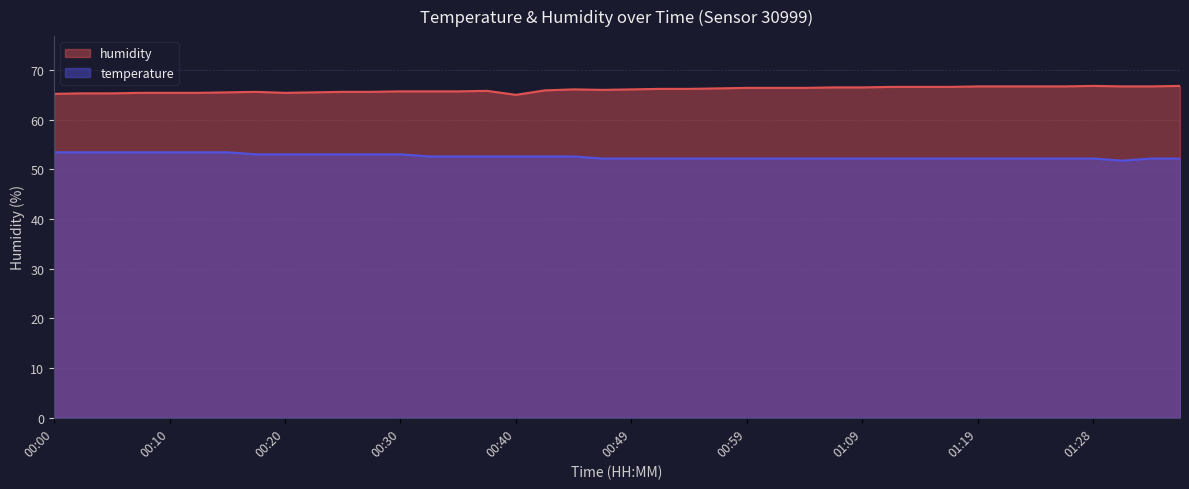

In humidity, how many points are lower than both neighbors (excluding endpoints)?

3